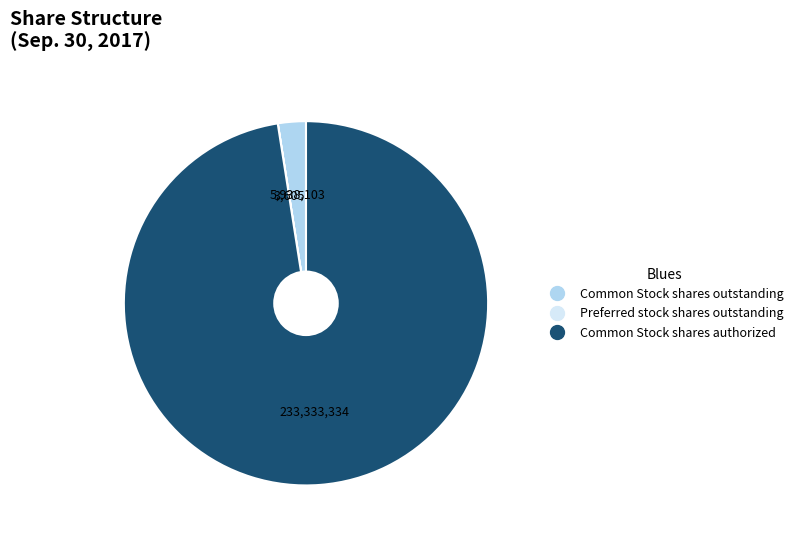

True or false: Common Stock shares outstanding accounts for 2% of the total.

True